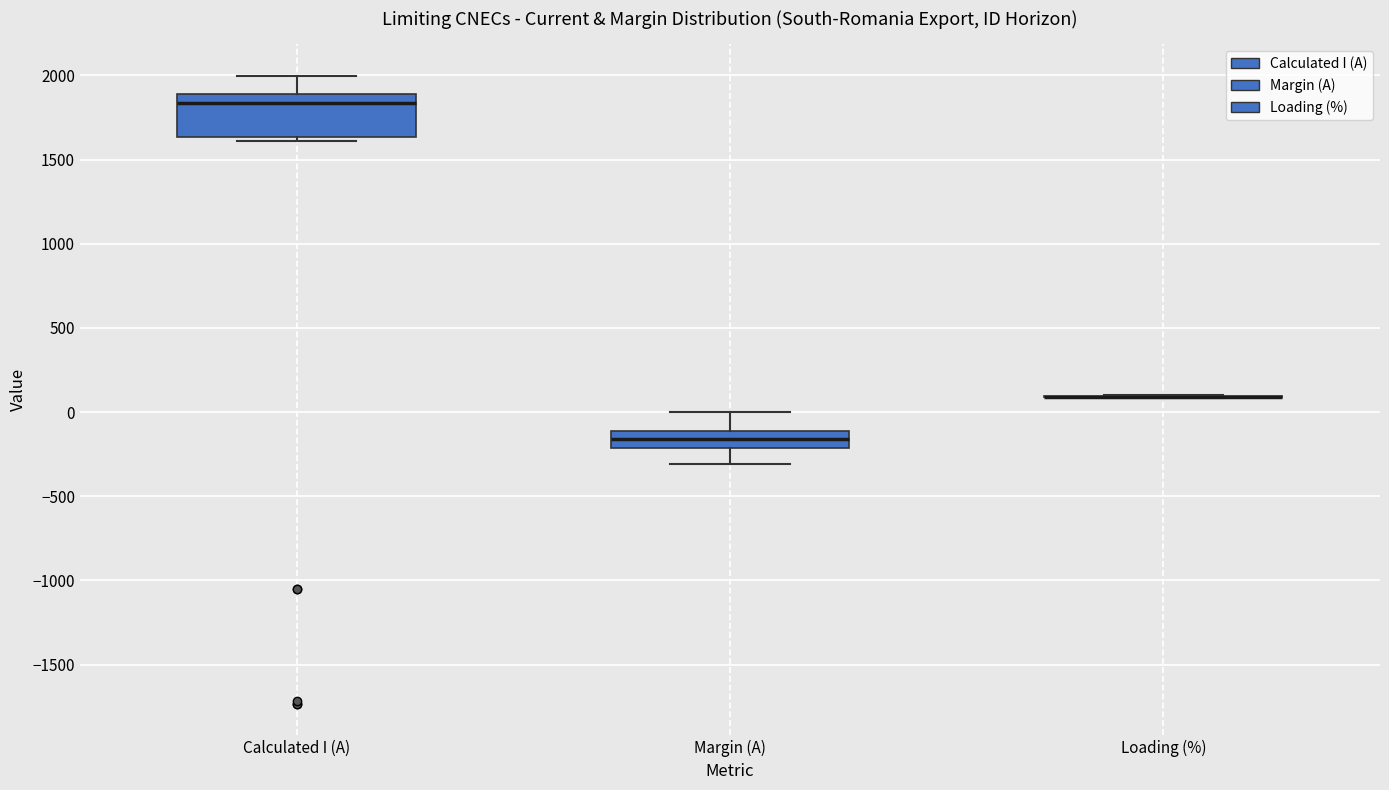

Which box is the tallest, from its lower edge to its upper edge?

Calculated I (A)